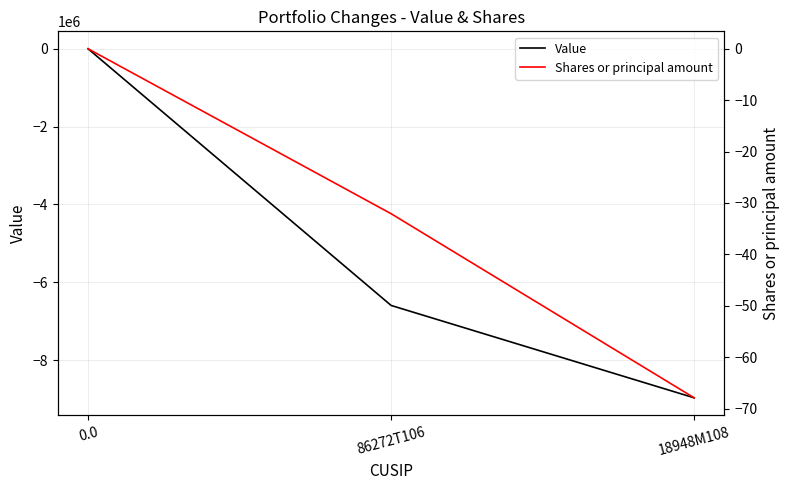

Reading right to left, list all the values displayed in this chart.

Value: 18948M108=-8968922.0	86272T106=-6595449.0	0.0=0.0
Shares or principal amount: 18948M108=-67.9	86272T106=-32.1	0.0=0.0